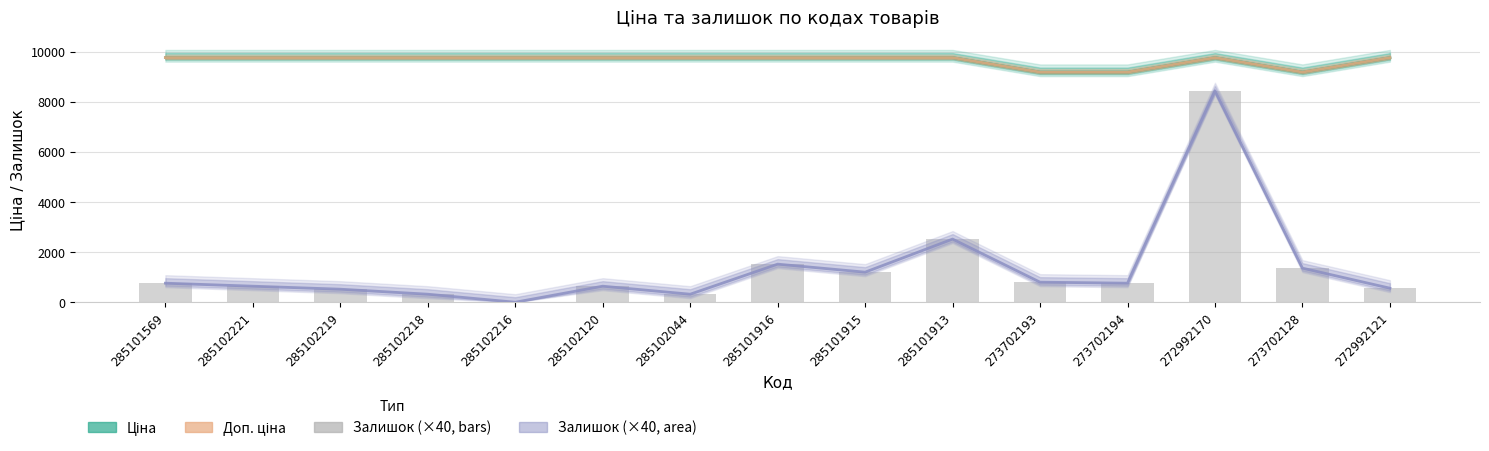

Between 285101913 and 273702128, which is larger?

285101913